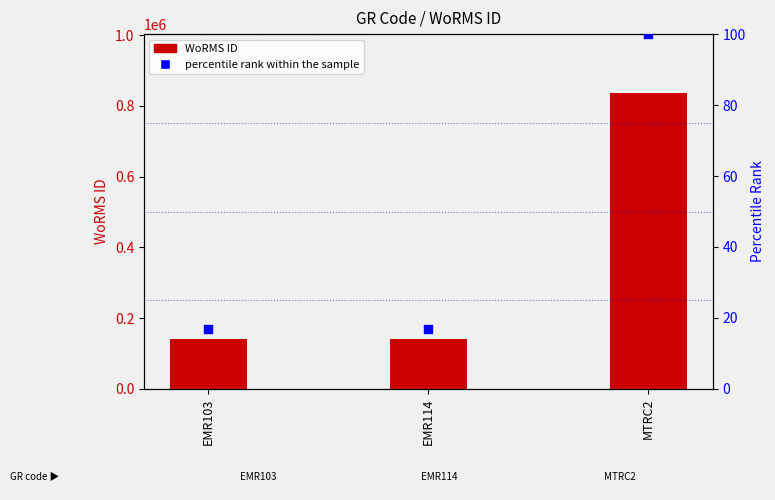

At how many categories does at least one series exceed 693151?

1